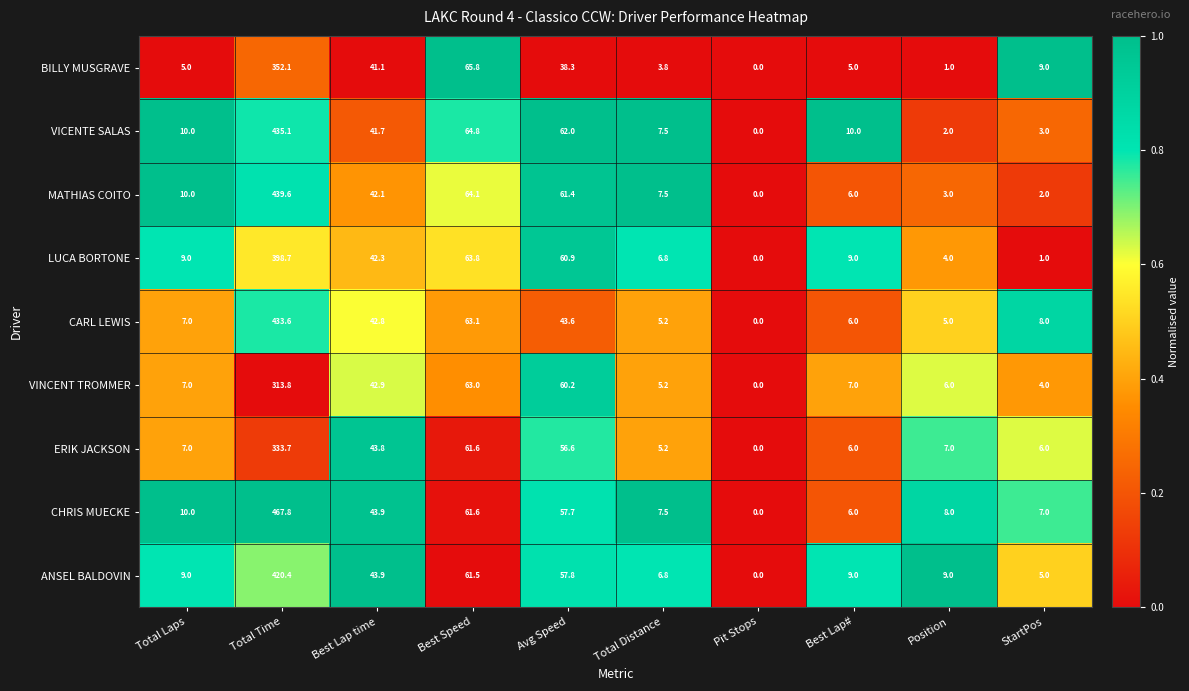

True or false: BILLY MUSGRAVE has a value of 38.3 at Avg Speed.

True